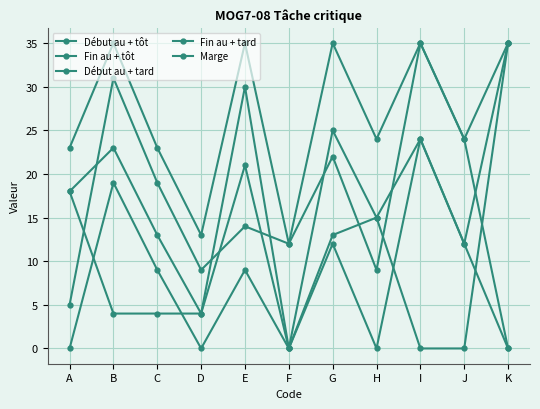

What is the average value of the Fin au + tard series?

27